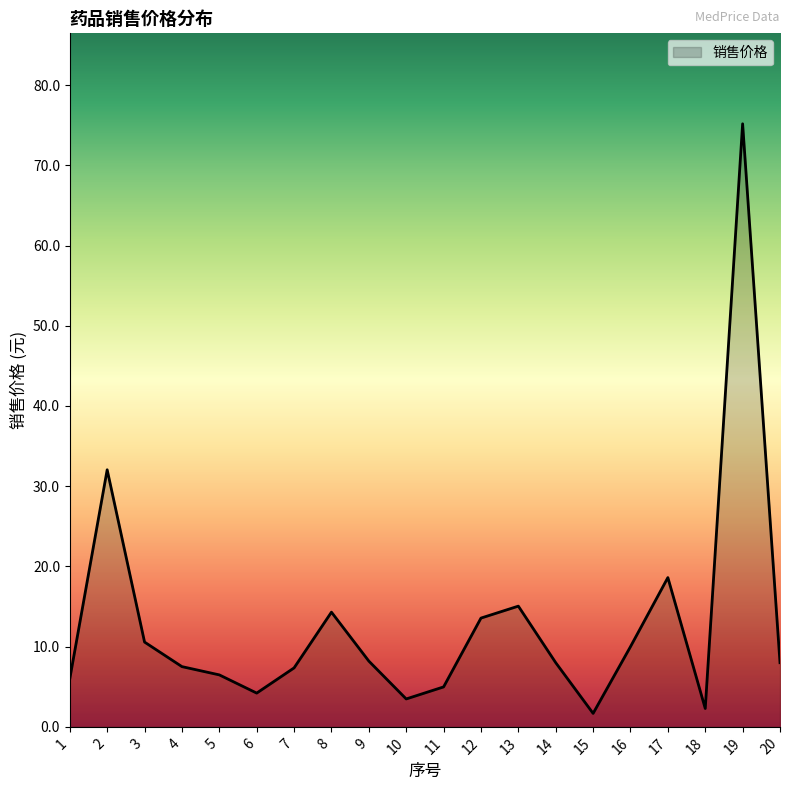

True or false: there are more than 0 points higher than both neighbors.

True